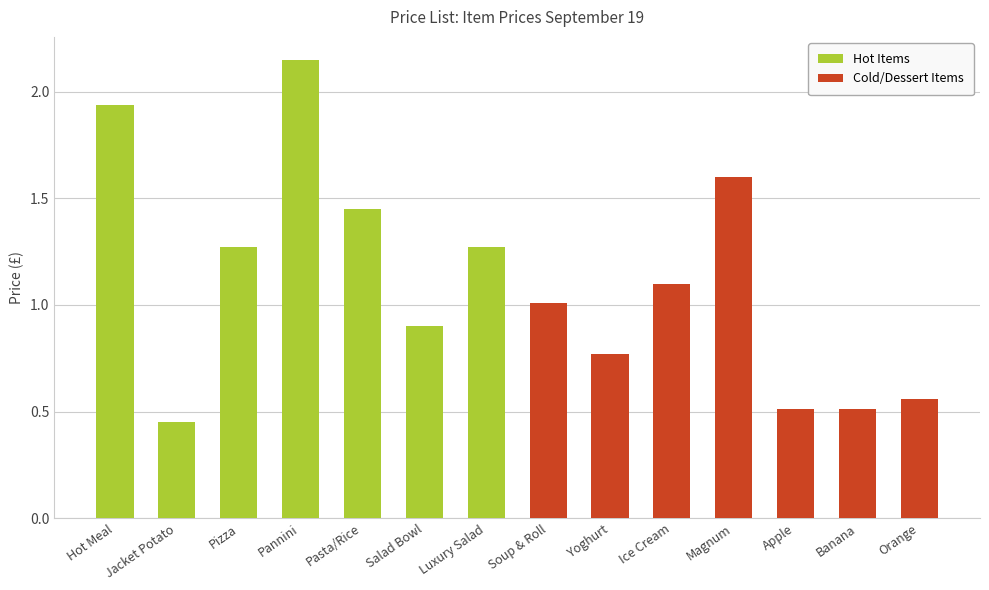

Rank the series by their average value, from highest to lowest.

Hot Items, Cold/Dessert Items